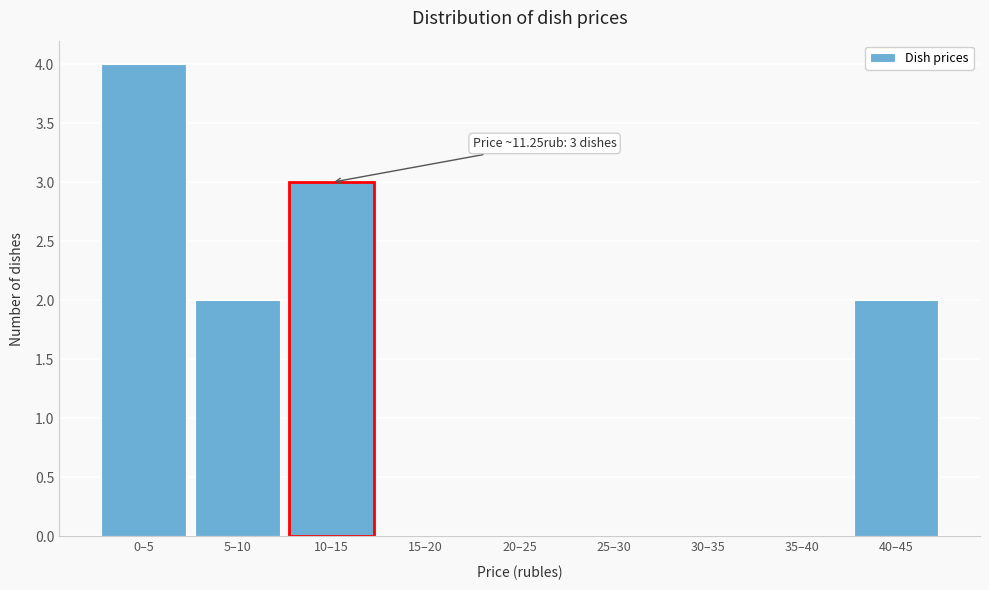

Reading left to right, list all the values displayed in this chart.

0–5=4	5–10=2	10–15=3	15–20=0	20–25=0	25–30=0	30–35=0	35–40=0	40–45=2